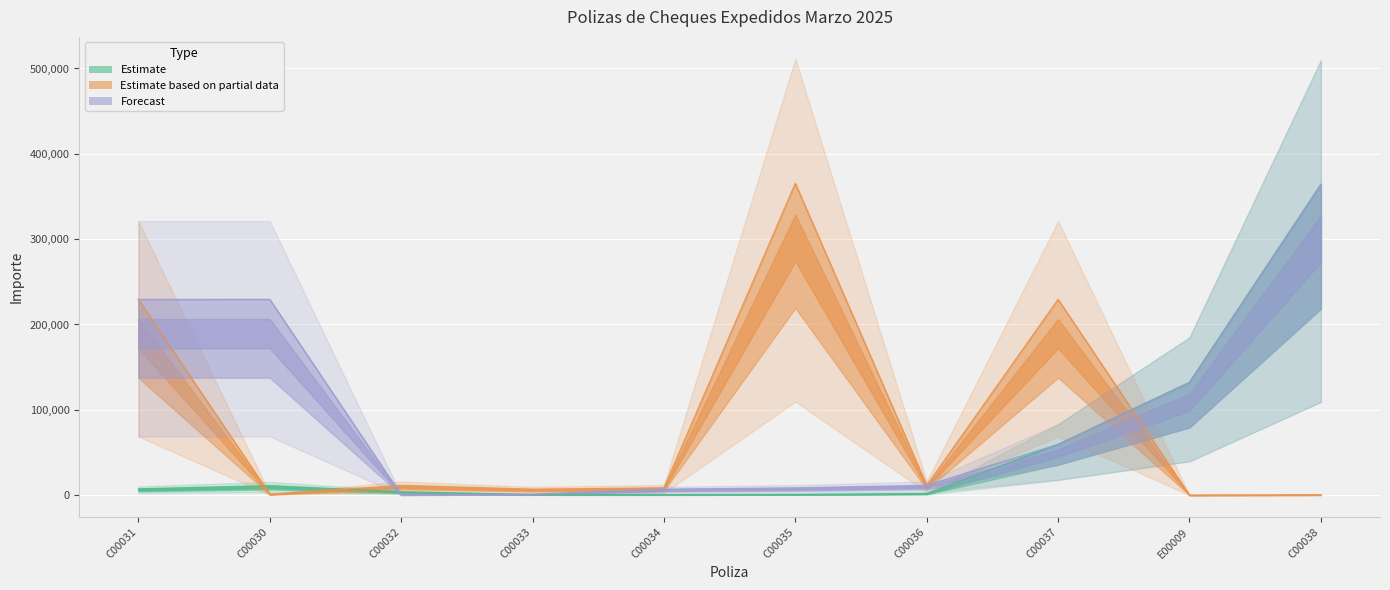

Reading left to right, what are all the values shown in this chart?

Estimate: C00031=7344.9	C00030=11122.7	C00032=3884.0	C00033=664.0	C00034=549.0	C00035=799.0	C00036=1836.0	C00037=59438.9	E00009=132083.0	C00038=364081.2
Estimate based on partial data: C00031=229313.1	C00030=1086.0	C00032=11402.5	C00033=6960.0	C00034=8491.2	C00035=365313.2	C00036=11402.5	C00037=229391.5	E00009=27.8	C00038=348.0
Forecast: C00031=229313.1	C00030=229391.5	C00032=348.0	C00033=1086.0	C00034=6960.0	C00035=8491.2	C00036=11402.5	C00037=59438.9	E00009=132083.0	C00038=364081.2